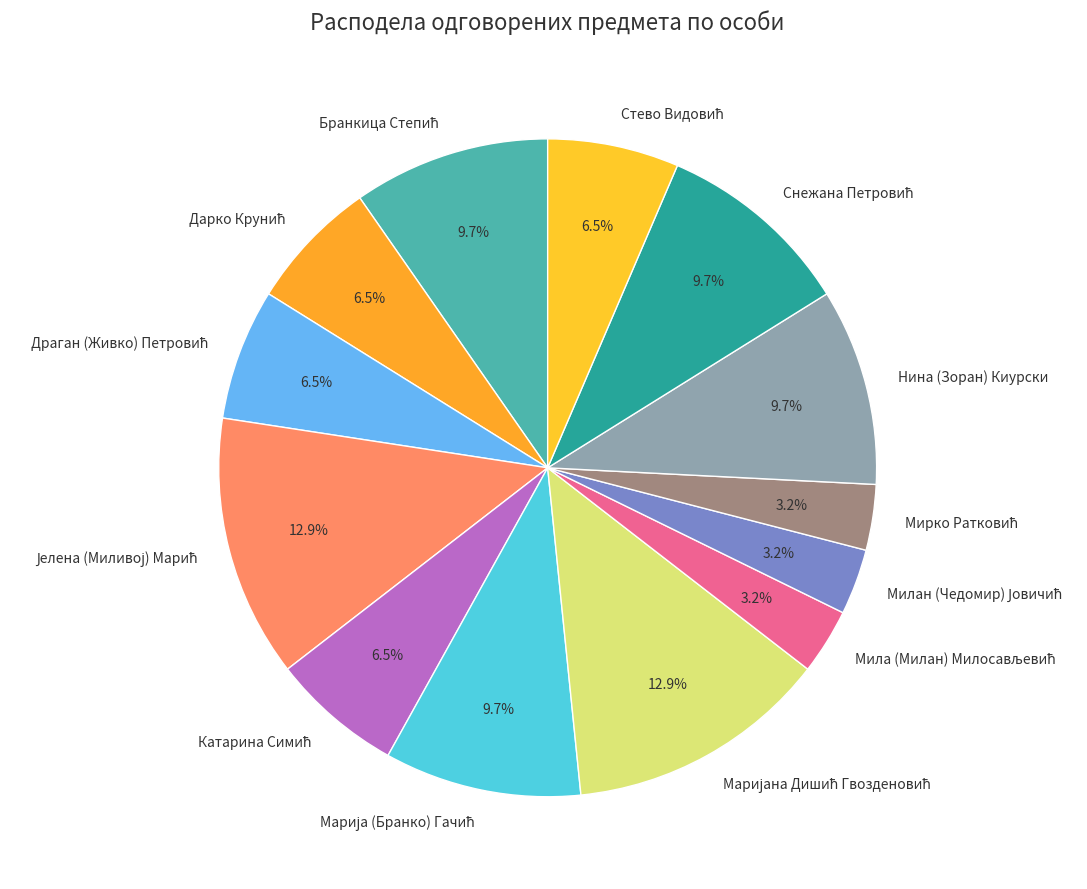

Does Снежана Петровић represent more than half of the total?

No